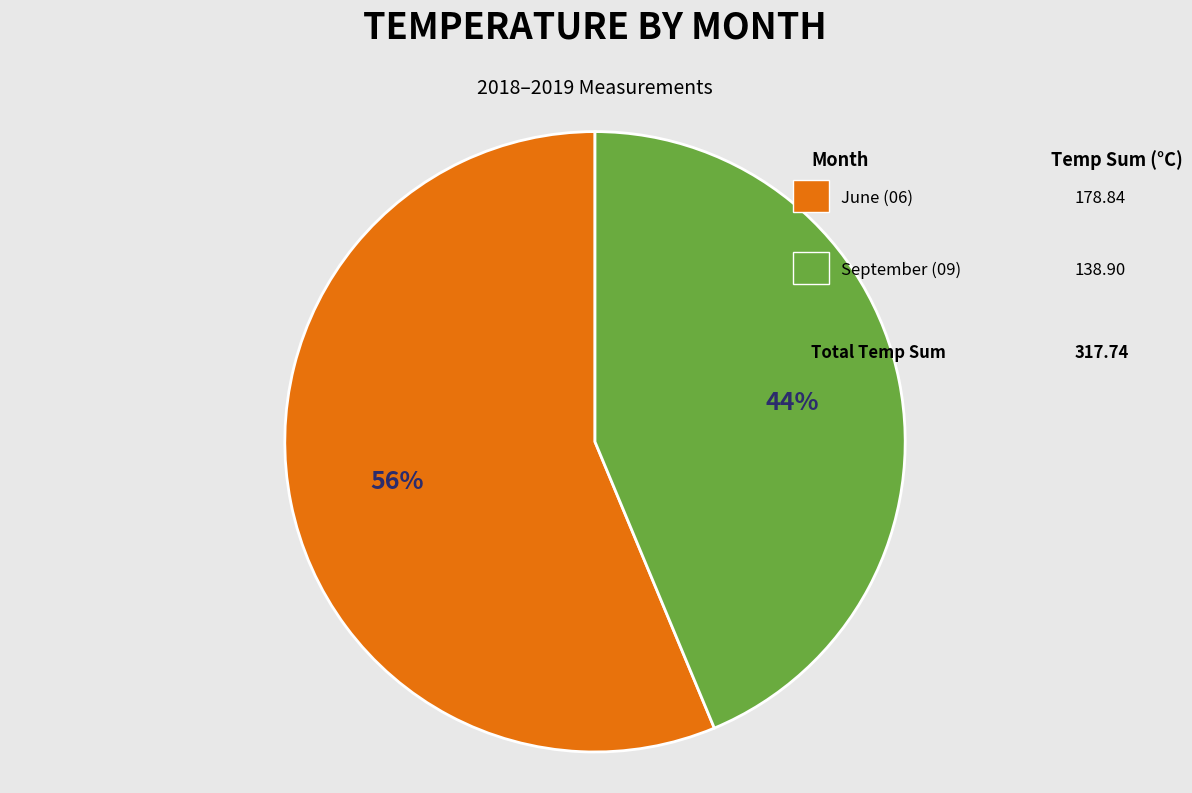

Is there a majority slice in this chart?

Yes